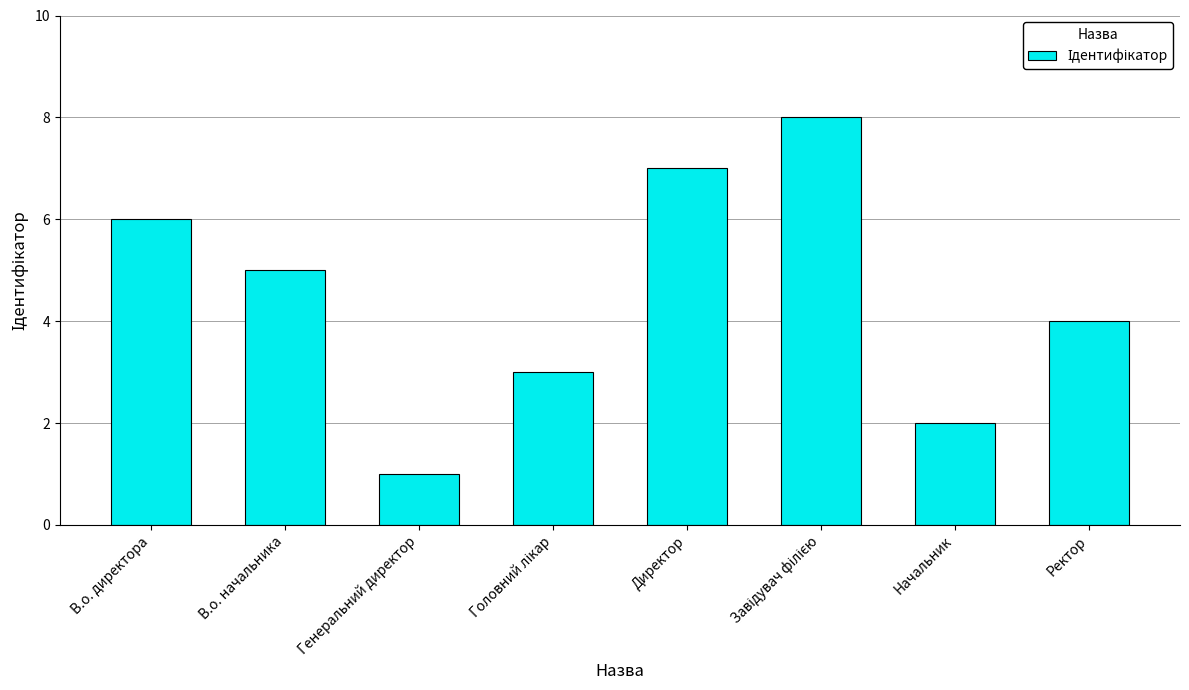

What is the minimum value shown in the chart?

1